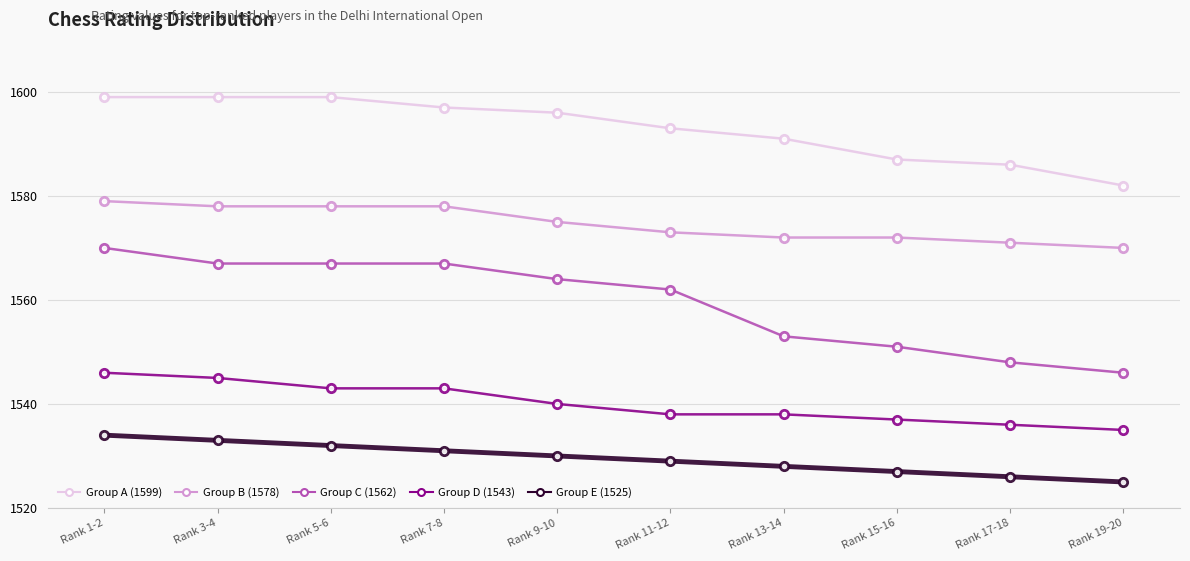

What is the label of the 2nd point from the left?

Rank 3-4